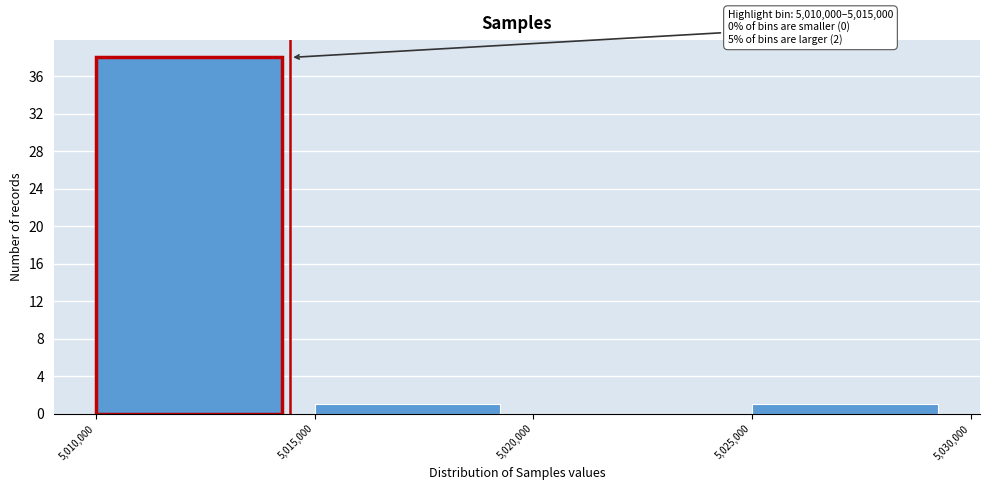

Over which range of the x-axis is the bar tallest?

5,010,000 to 5,015,000